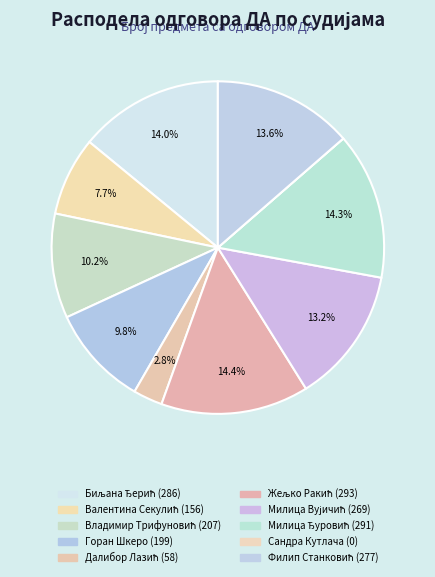

Is there any slice that represents more than half of the pie?

No